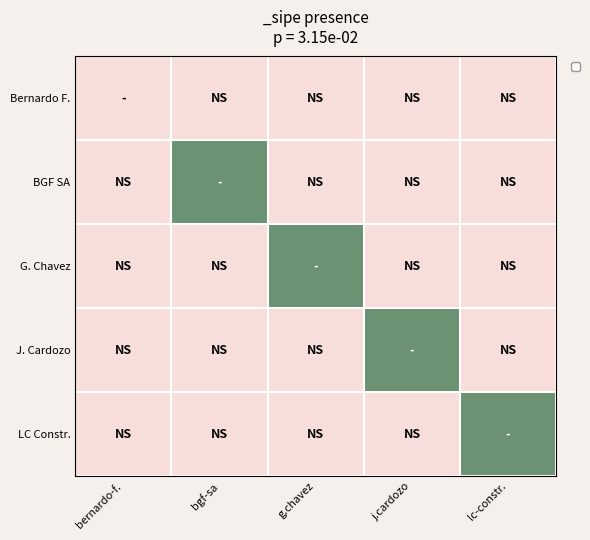

Rank the series at lc-constr. from lowest to highest value.

Bernardo F., BGF SA, G. Chavez, J. Cardozo, LC Constr.